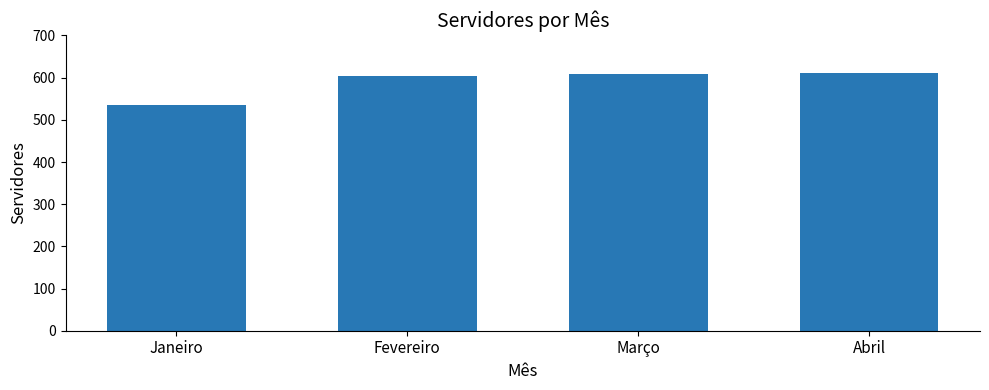

What is the minimum value shown in the chart?

536